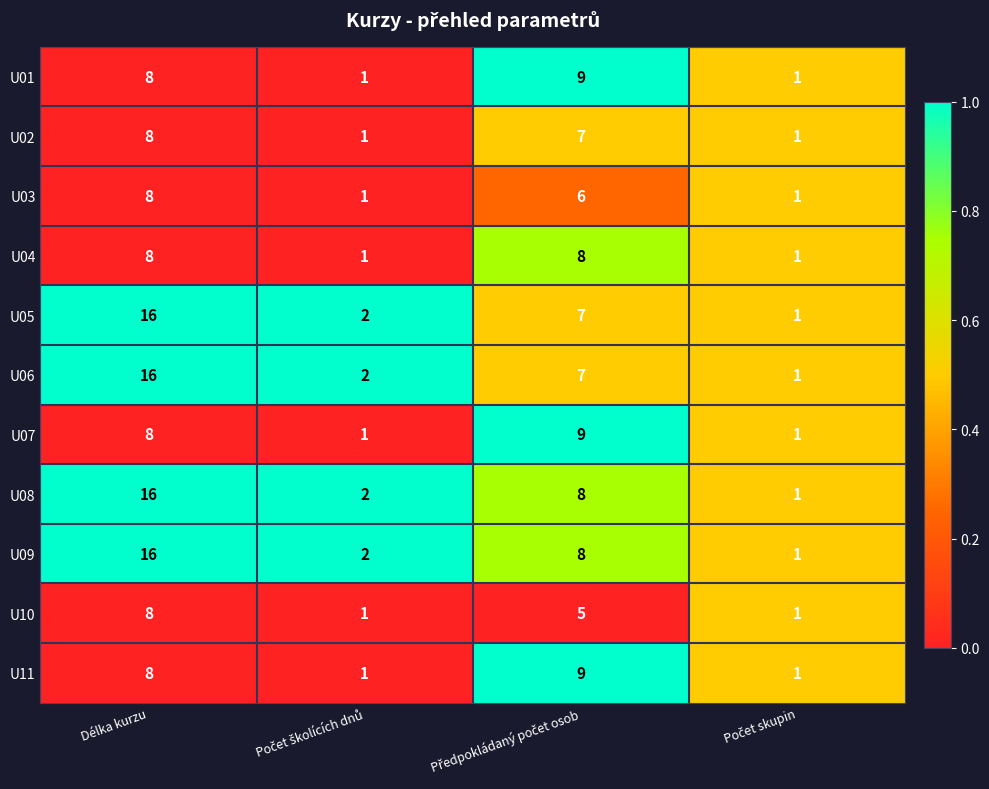

What is the difference between the highest and lowest values at Délka kurzu?

8